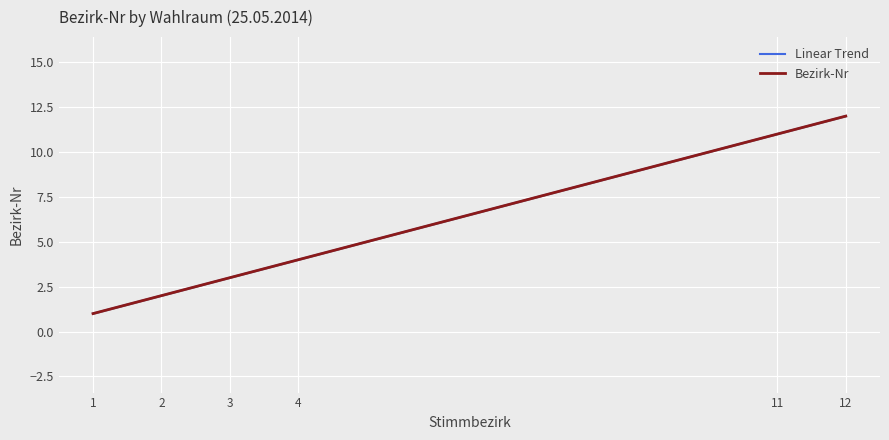

Which category has the highest value in the Bezirk-Nr series?

12